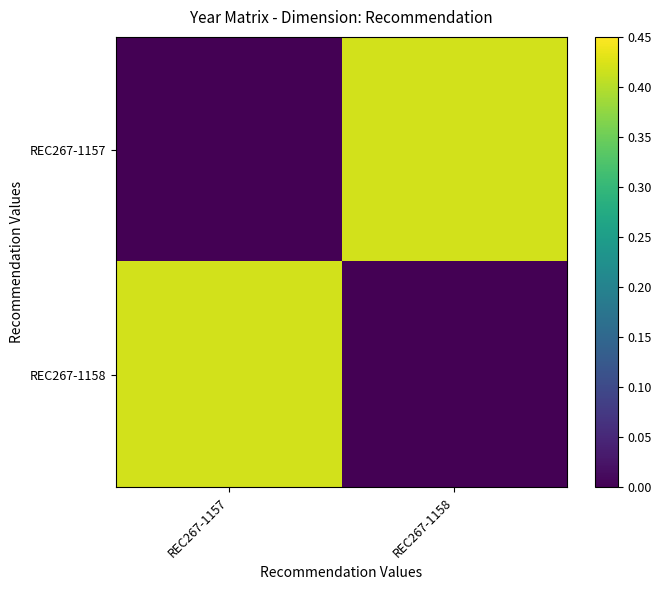

Rank the series by their maximum value, from lowest to highest.

REC267-1157, REC267-1158